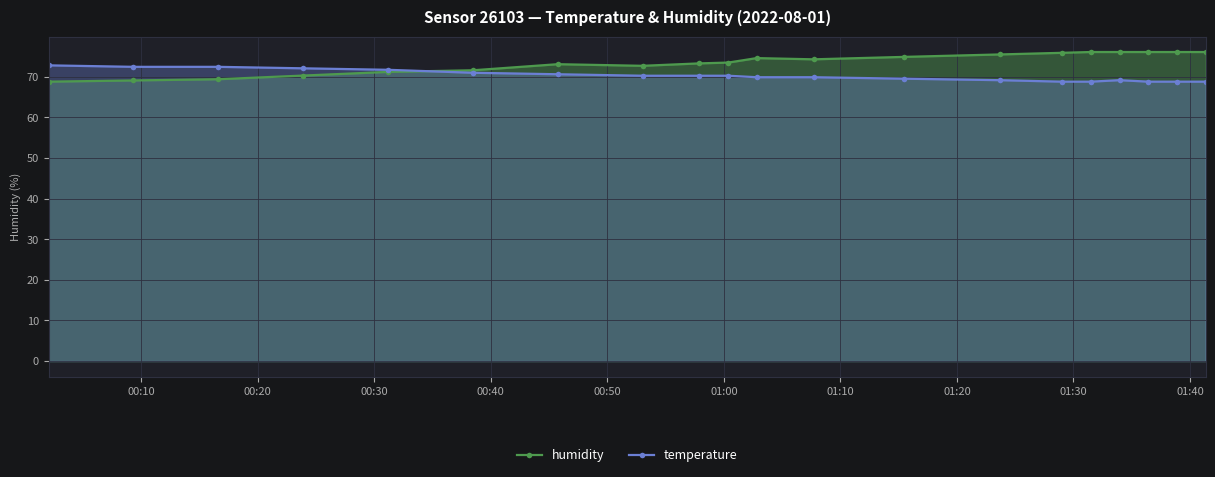

What is the minimum value for temperature?

68.8